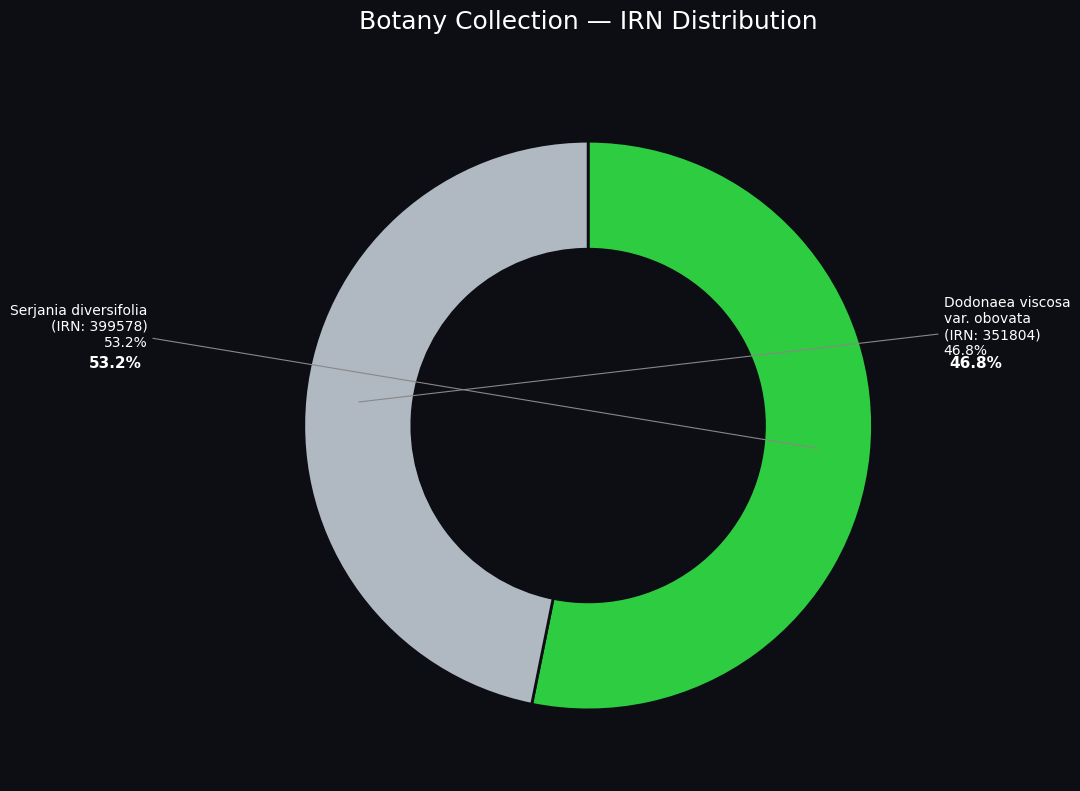

To the nearest percent, what is the difference between the largest and smallest slice percentages?

6%